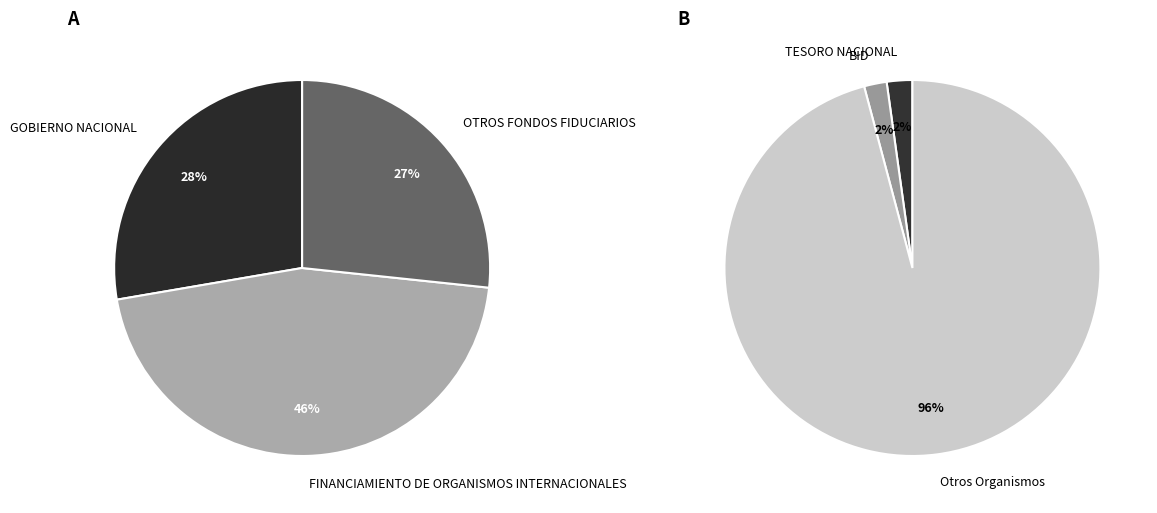

To the nearest percent, what is the average slice percentage?

33%